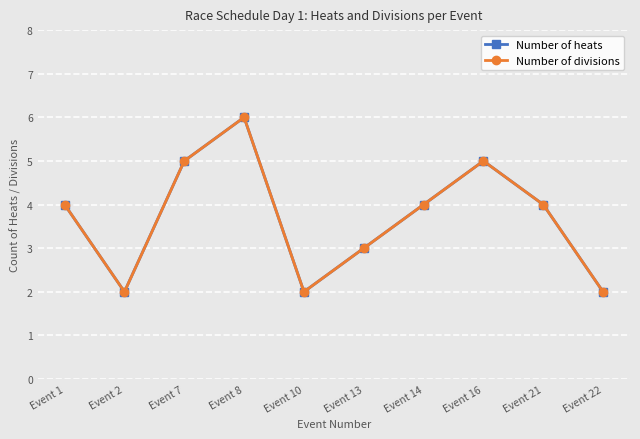

Does the chart have visible grid lines?

Yes